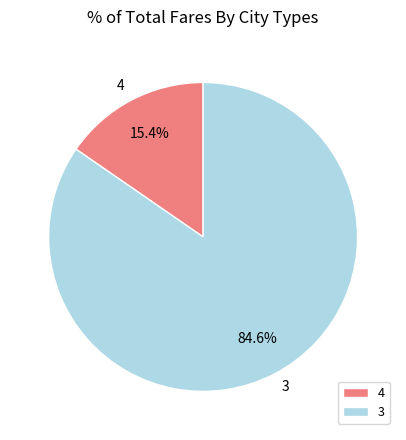

Which slice is the largest?

3